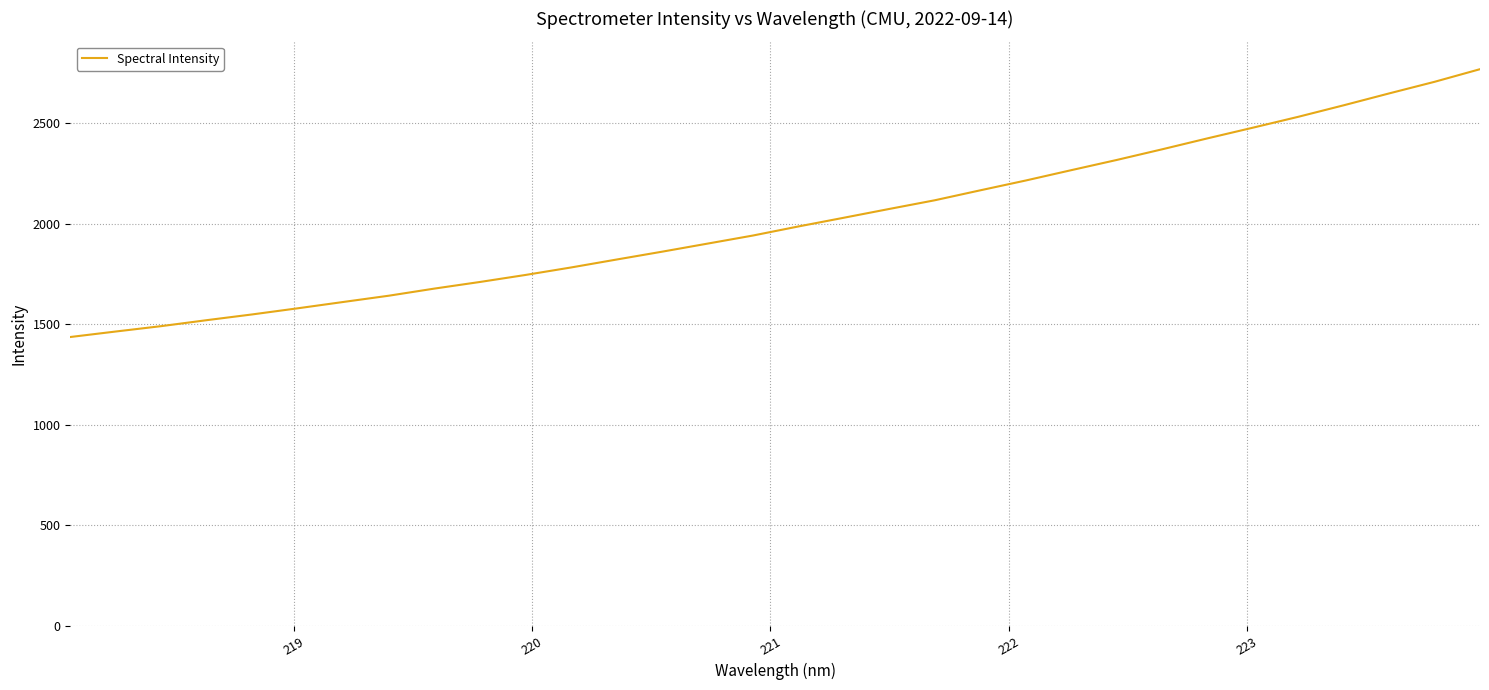

What is the greatest value displayed?

2769.2